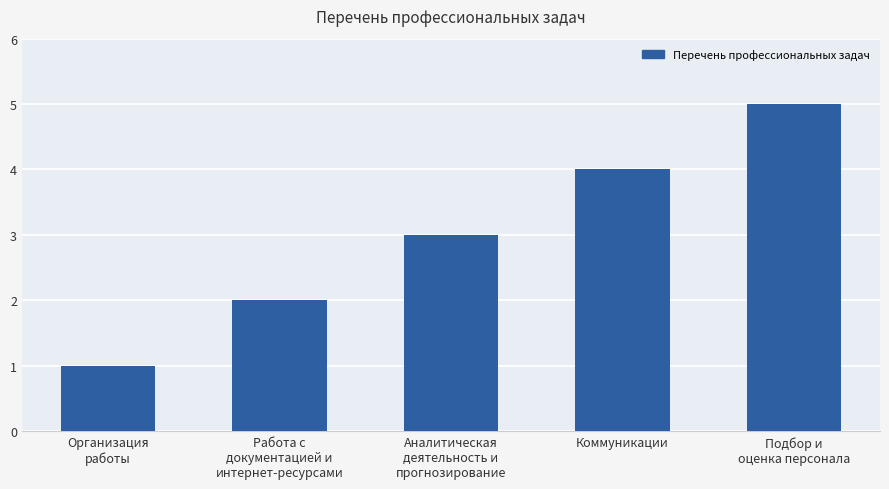

What is the sum of all values?

15